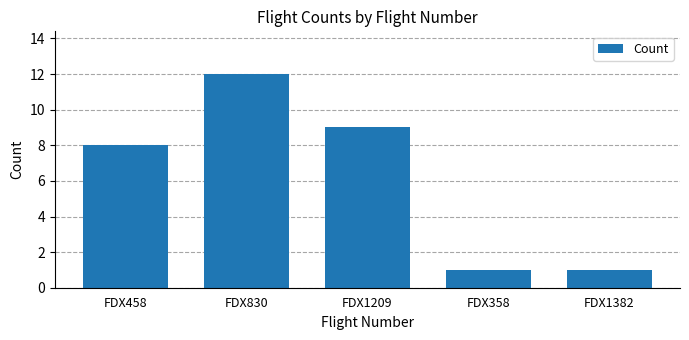

Reading left to right, extract all data points from this chart.

FDX458=8	FDX830=12	FDX1209=9	FDX358=1	FDX1382=1